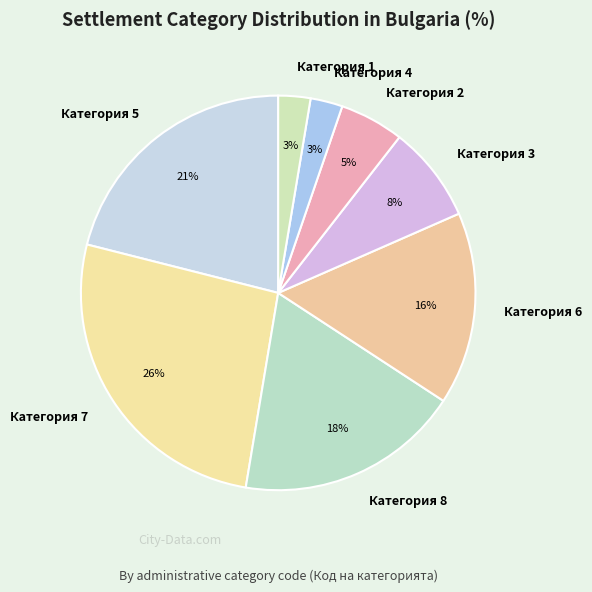

To the nearest percent, what is the average slice percentage?

12%